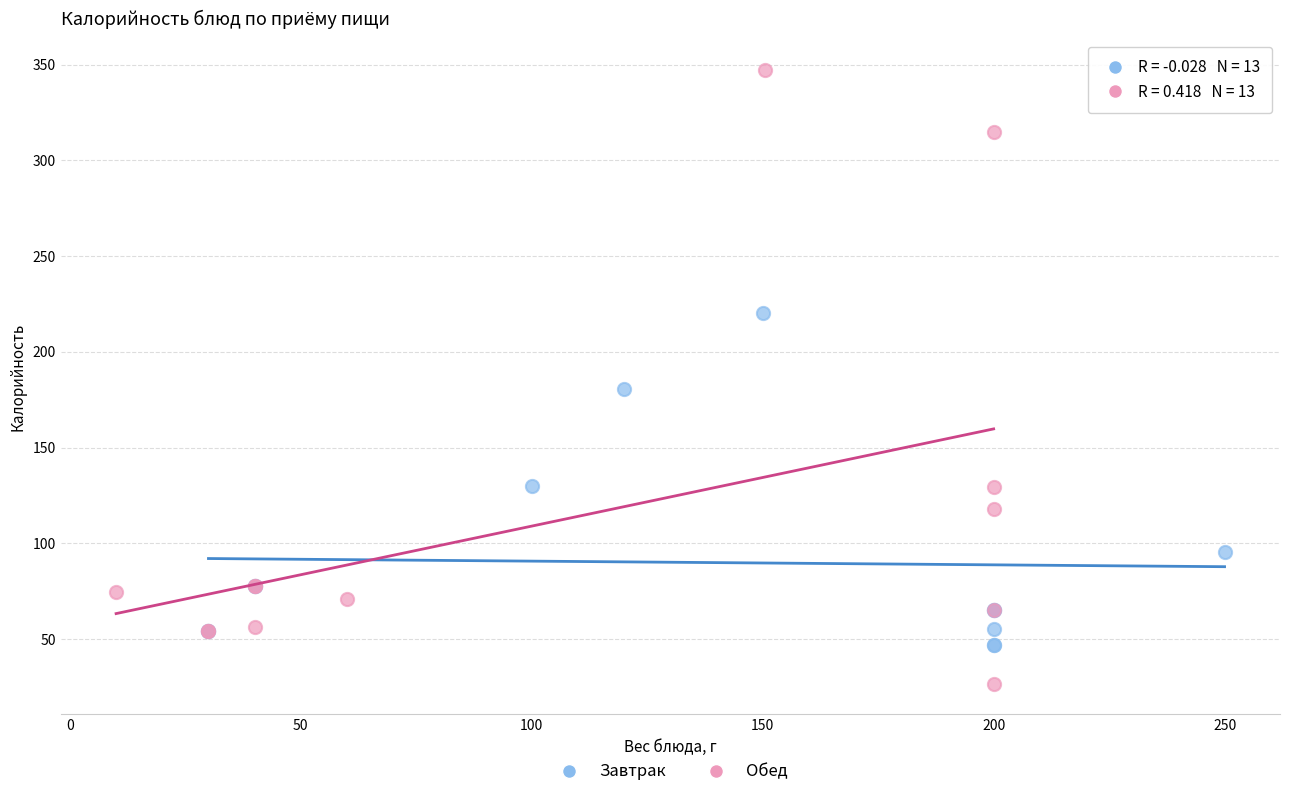

Which series has the widest spread of Y values?

Обед